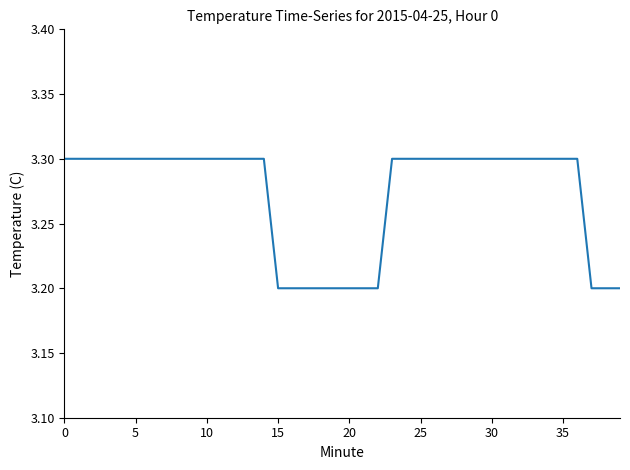

What is the difference between the maximum and minimum values?

0.1